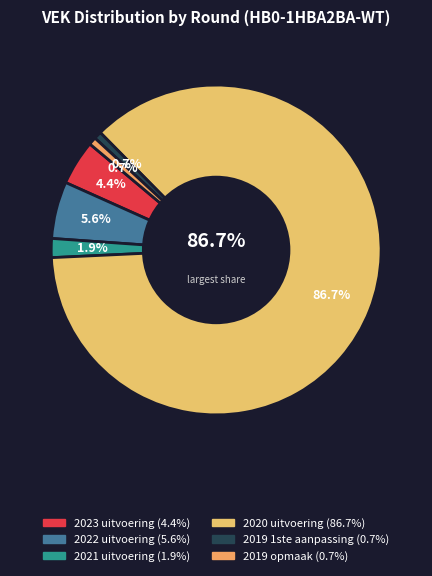

Which slice is the smallest?

2019 1ste aanpassing